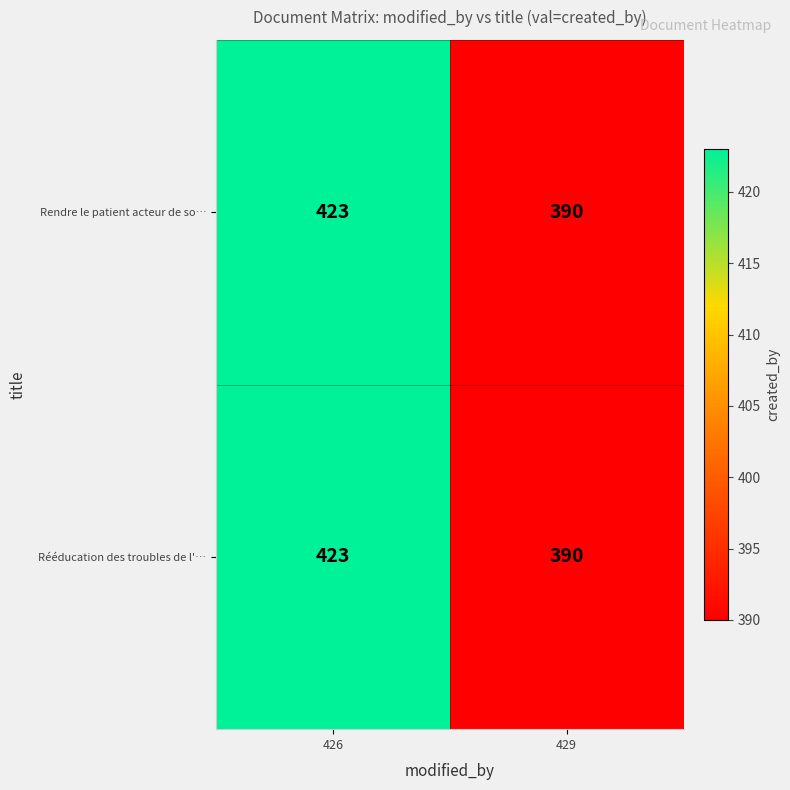

Rank the categories by Rendre le patient acteur de so… value from highest to lowest.

426, 429